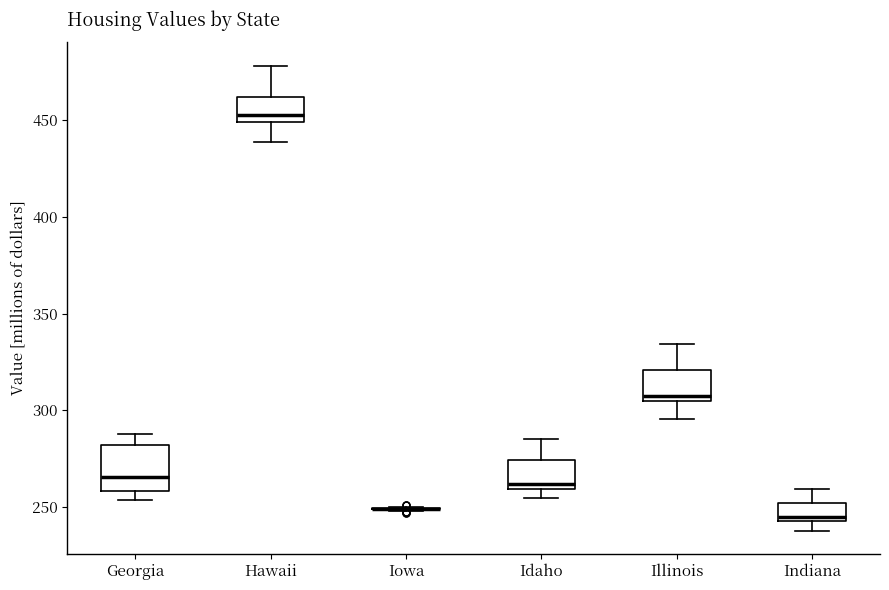

Reading left to right, read every box against the y-axis: the position of its median line, the range the box covers, and the ends of its whiskers. The values are not printed on the chart, so give them approximately, as read against the axis.

Georgia: median 265, box 260 to 280, whiskers 255 to 290
Hawaii: median 455, box 450 to 460, whiskers 440 to 480
Iowa: box collapsed to a line at 250, whiskers 250 to 250
Idaho: median 260 (just above the box's lower edge), box 260 to 275, whiskers 255 to 285
Illinois: median 305 (just above the box's lower edge), box 305 to 320, whiskers 295 to 335
Indiana: median 245 (just above the box's lower edge), box 245 to 250, whiskers 240 to 260